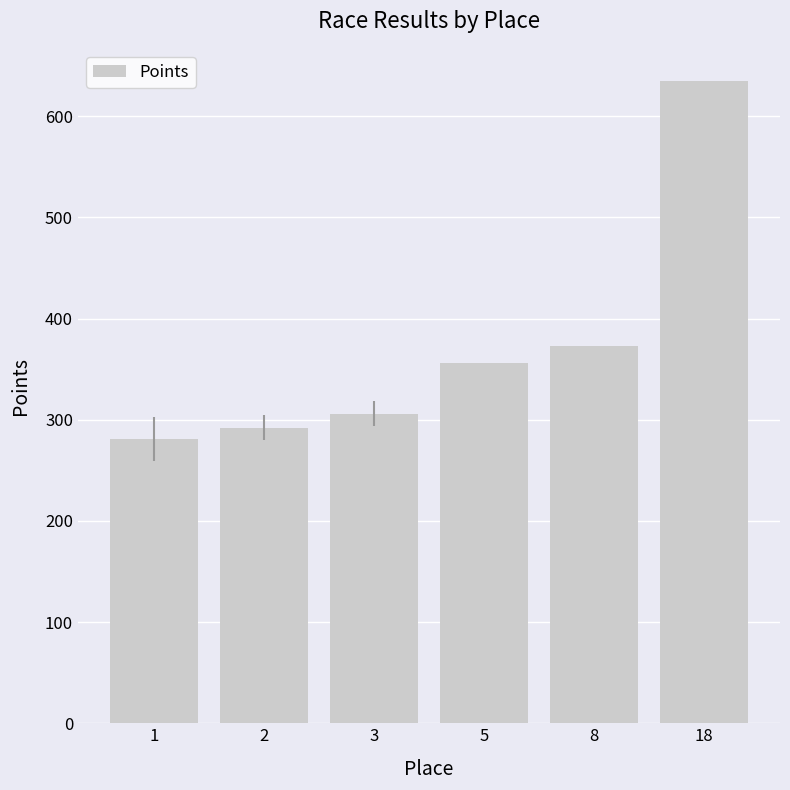

Reading left to right, list all the values displayed in this chart.

281.3	292.1	305.7	355.7	373.3	634.8